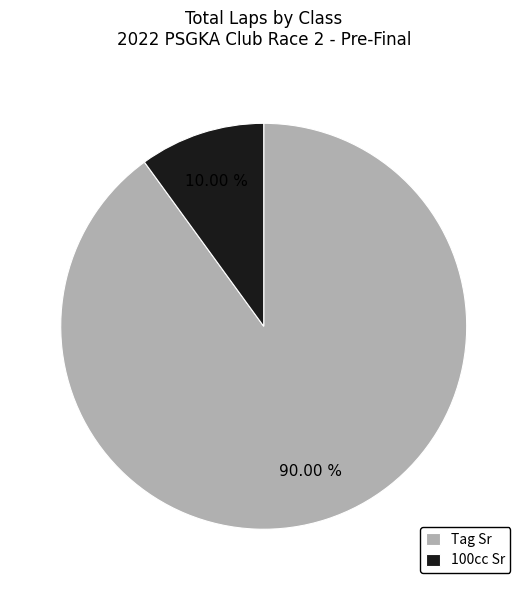

Between 100cc Sr and Tag Sr, which is larger?

Tag Sr